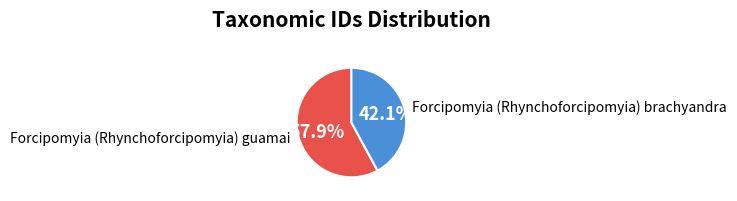

Is the sum of Forcipomyia (Rhynchoforcipomyia) guamai and Forcipomyia (Rhynchoforcipomyia) brachyandra greater than half?

Yes